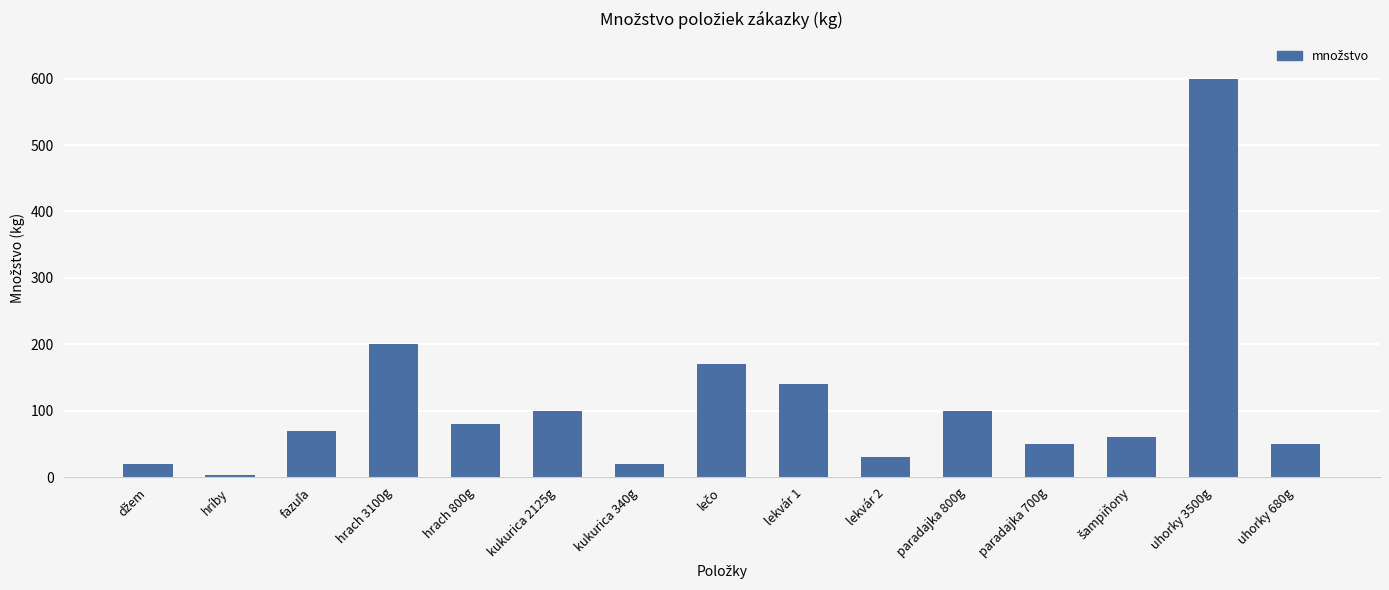

What is the difference between the values at hrach 3100g and uhorky 3500g?

400